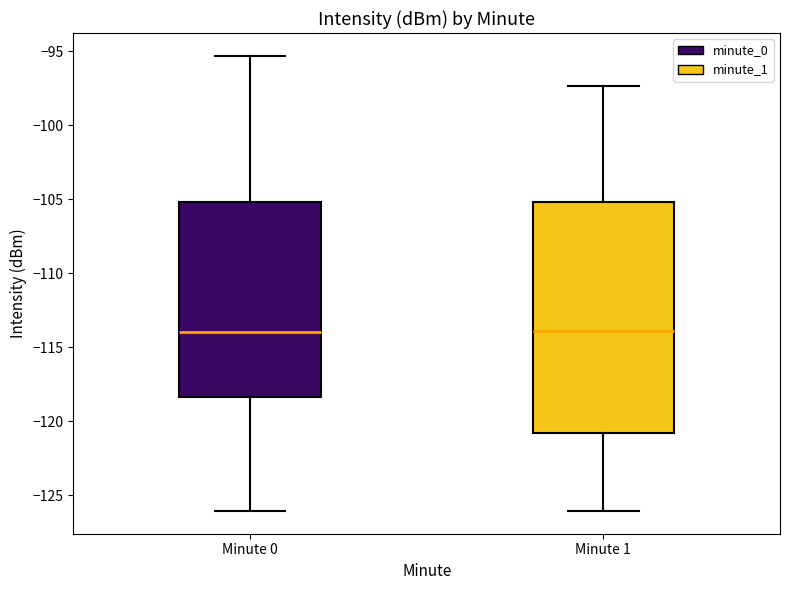

Which box is the tallest, from its lower edge to its upper edge?

Minute 1